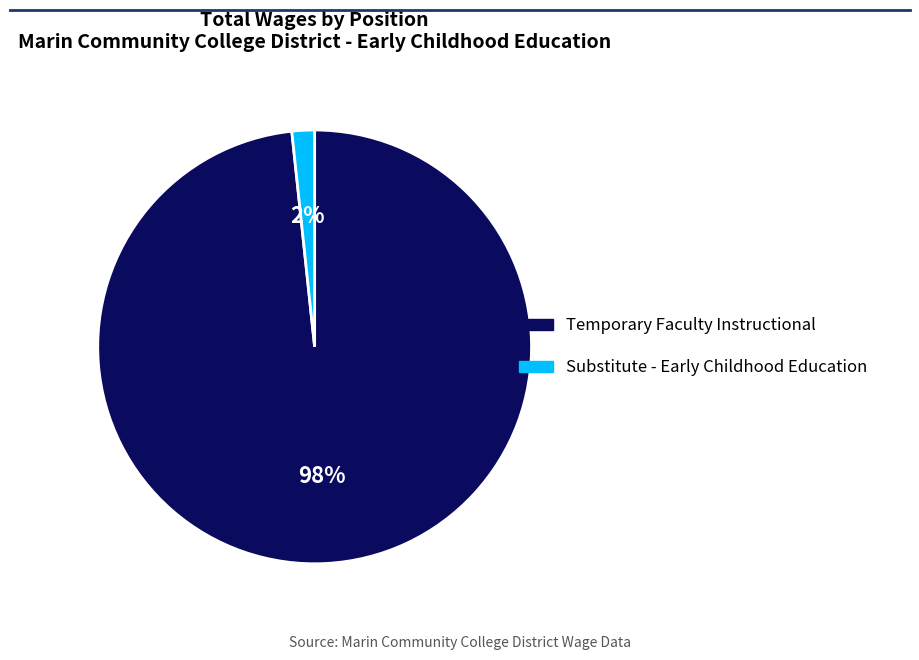

To the nearest percent, what is the average slice percentage?

50%